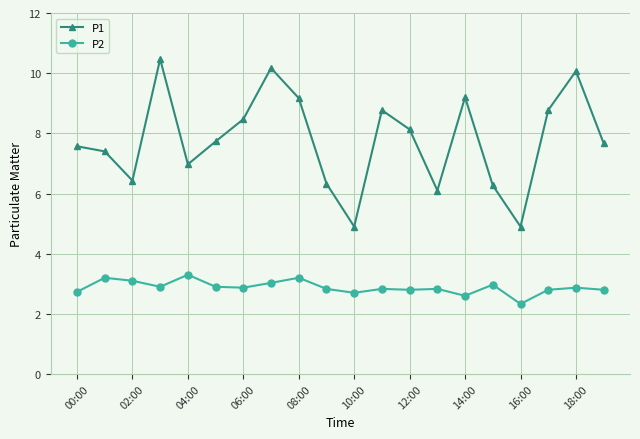

True or false: P2 and P1 cross at least once.

False